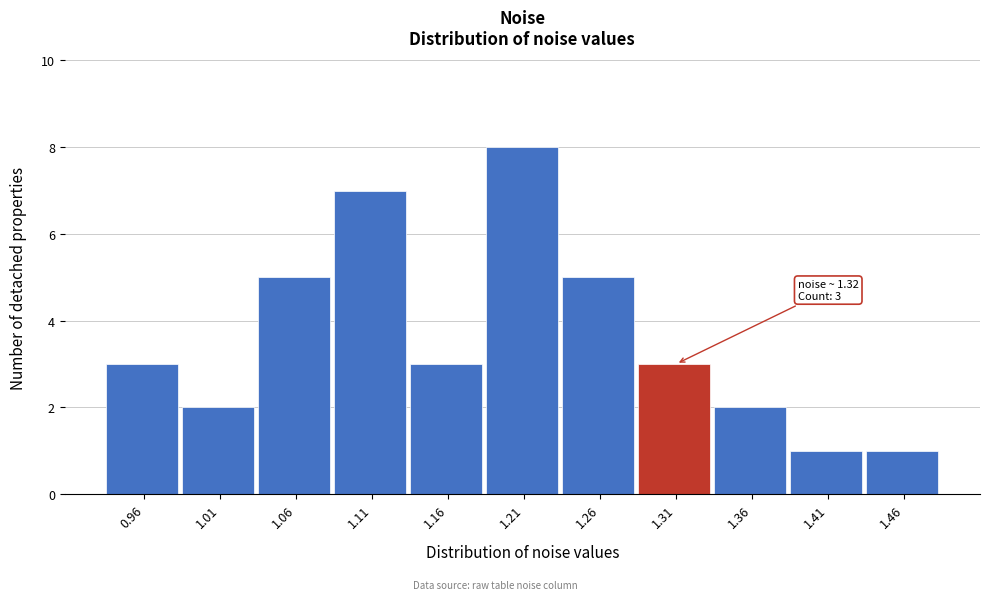

Reading left to right, what are all the values shown in this chart?

0.96=3	1.01=2	1.06=5	1.11=7	1.16=3	1.21=8	1.26=5	1.31=3	1.36=2	1.41=1	1.46=1